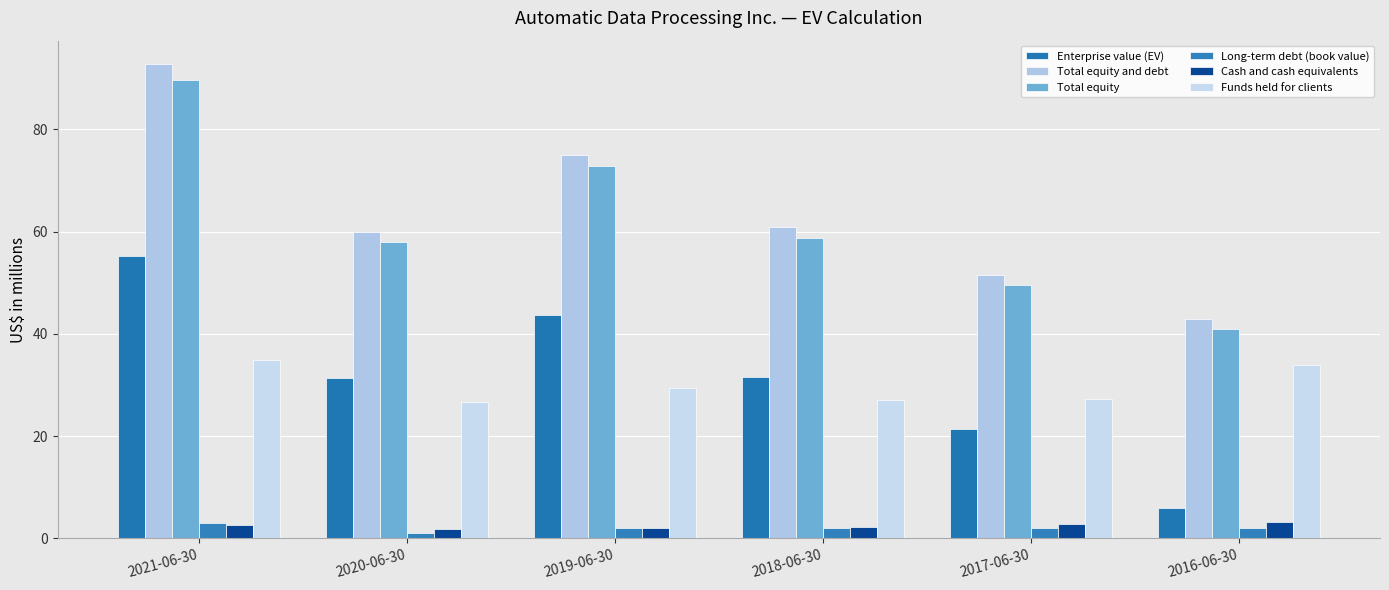

Are the bars horizontal?

No